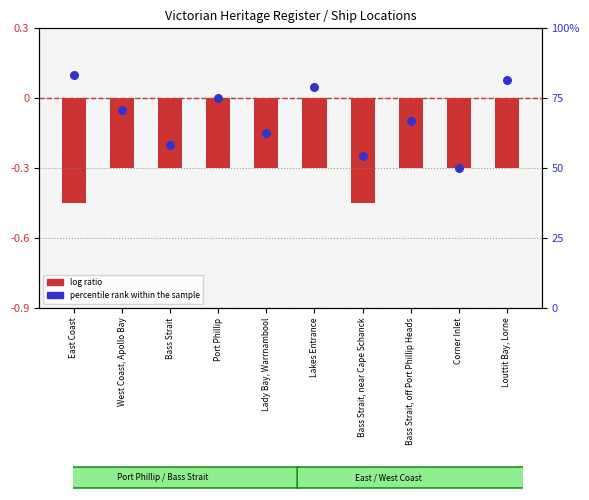

Which series contains the lowest Y value?

log ratio